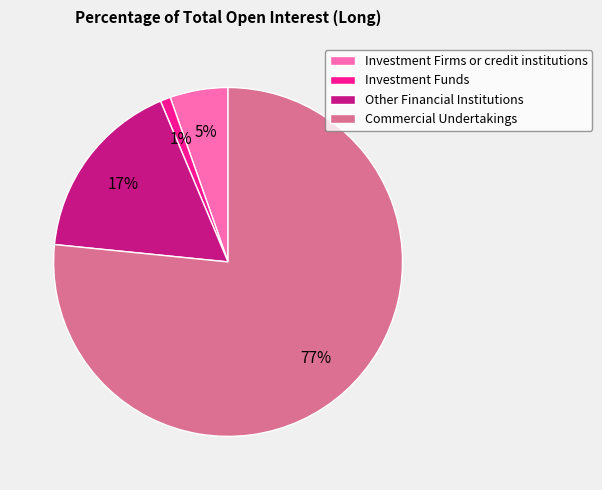

Do Investment Firms or credit institutions and Other Financial Institutions together represent more than half of the pie?

No